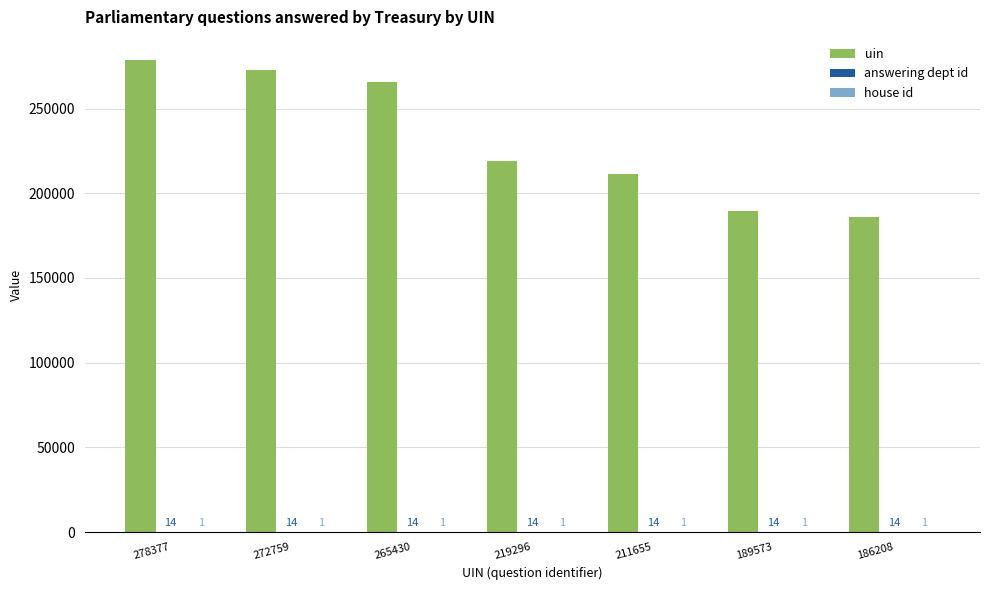

At which category is the sum across all series the highest?

278377